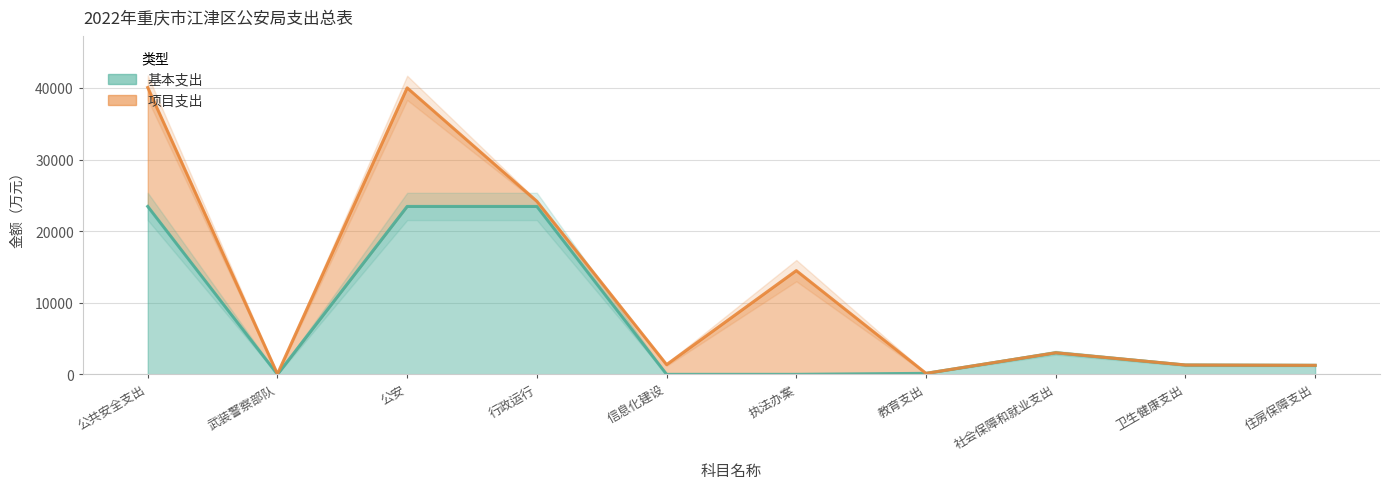

Reading left to right, transcribe all the data shown in this chart.

公共安全支出=23454.3	武装警察部队=0.0	公安=23454.3	行政运行=23454.3	信息化建设=0.0	执法办案=0.0	教育支出=139.6	社会保障和就业支出=3015.2	卫生健康支出=1305.1	住房保障支出=1261.5